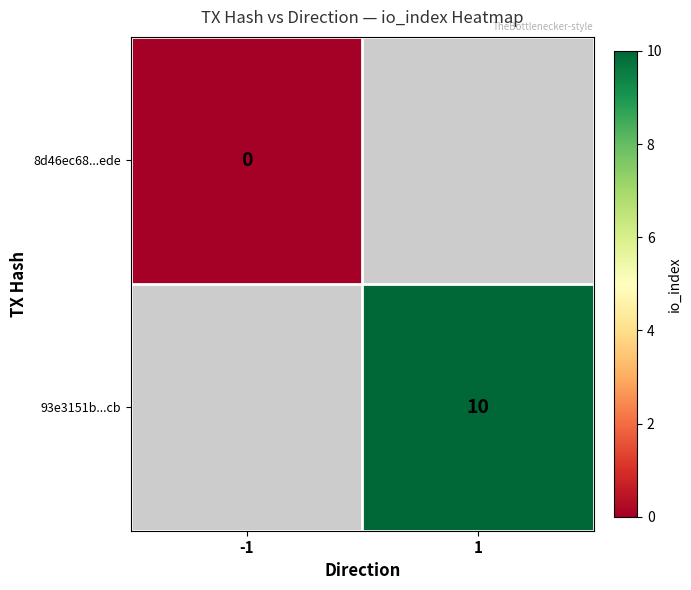

True or false: 93e3151b...cb has a value of 10 at 1.

True